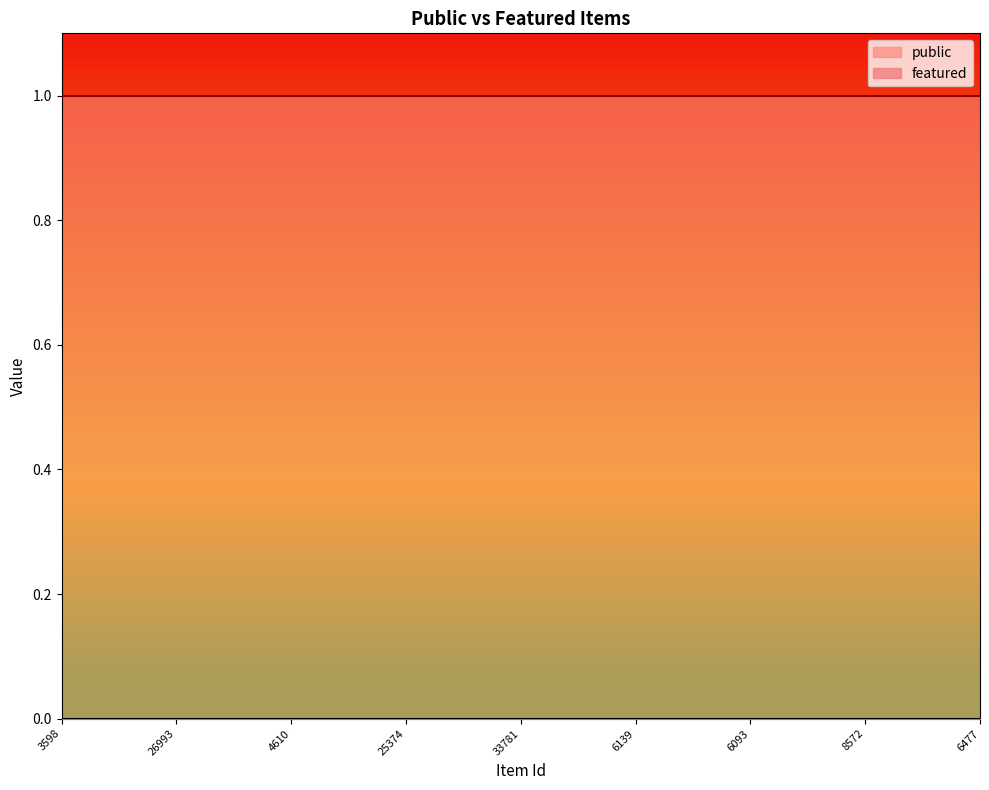

Which series has the widest spread of values?

public